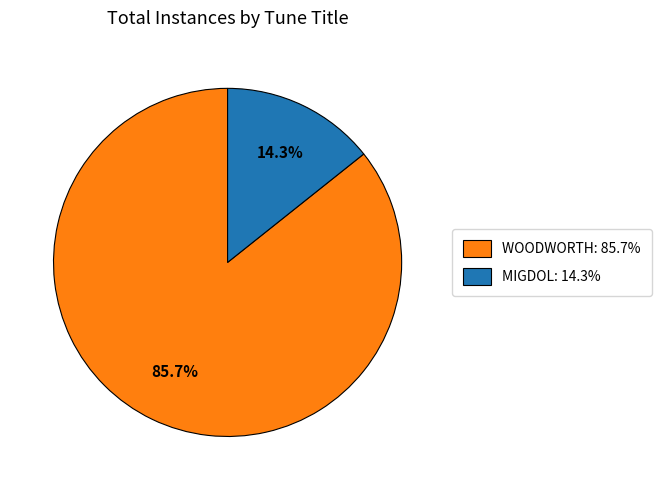

What is the majority slice?

WOODWORTH